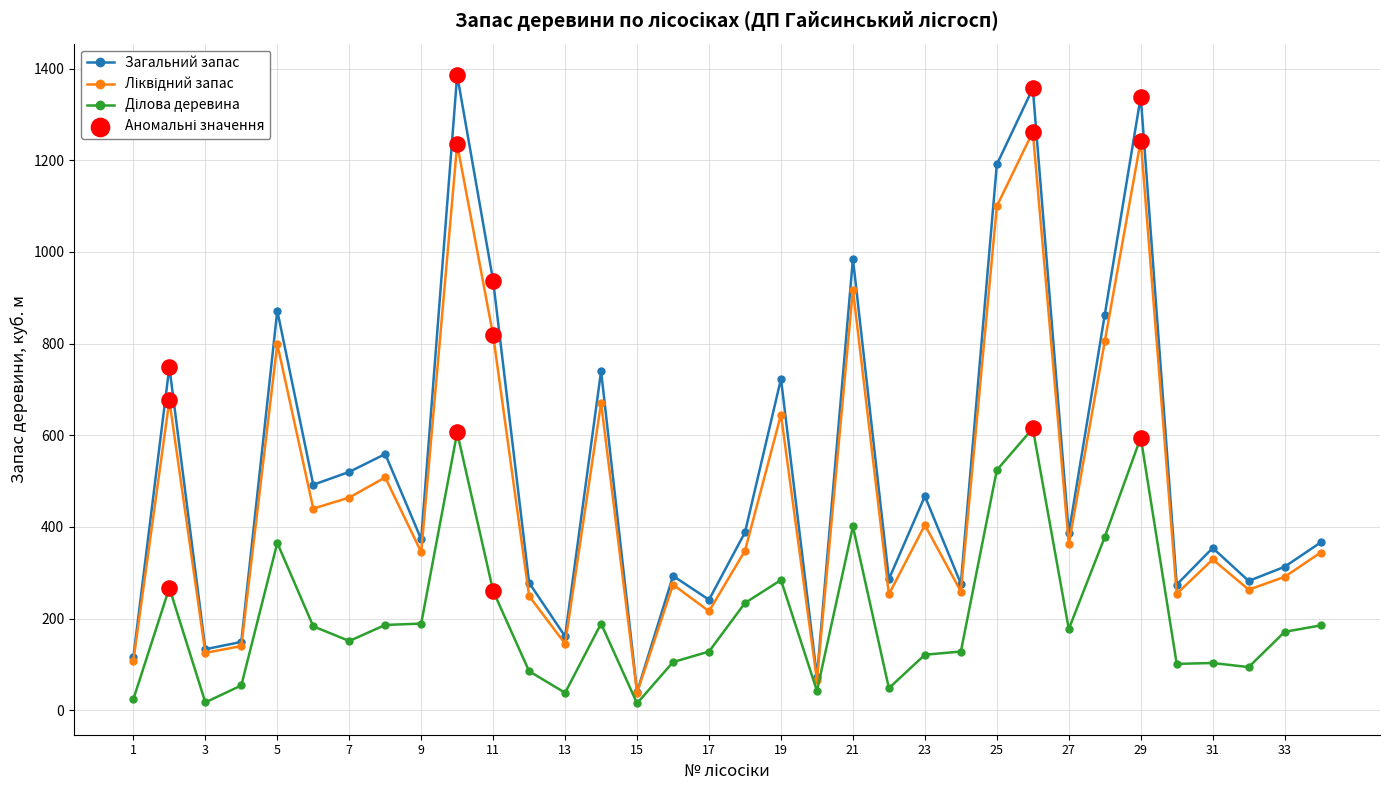

At how many categories does at least one series exceed 645?

11